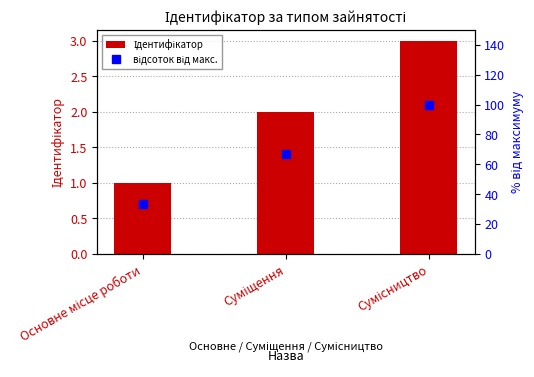

At how many categories does at least one series exceed 61?

2